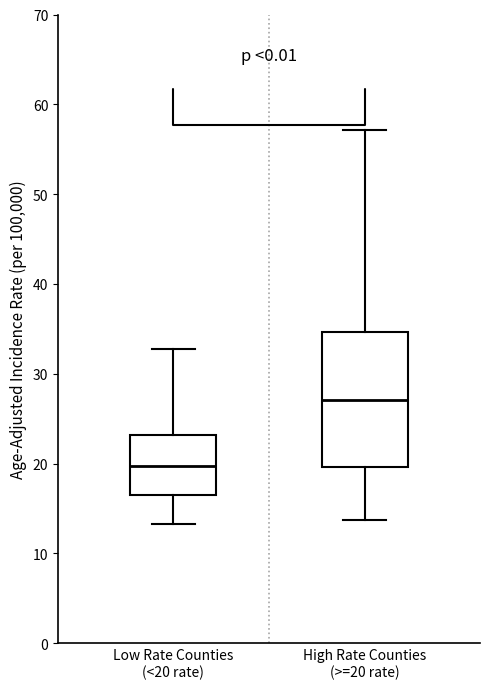

Where is the lower edge of the box for Low Rate Counties (<20 rate) on the y-axis? The values are not printed on the chart, so give them approximately, as read against the axis.

17